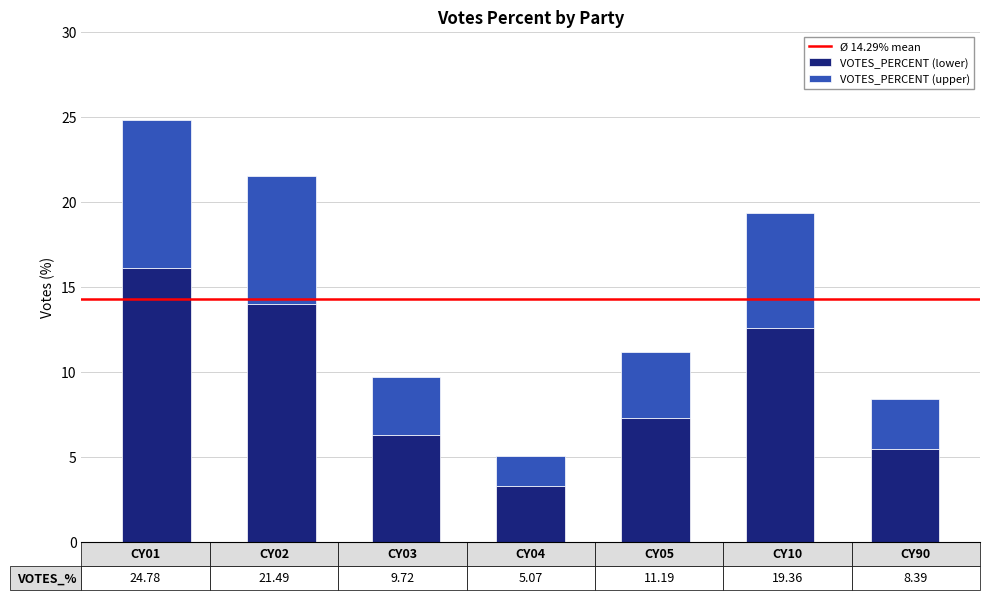

What is the difference between the maximum and second lowest values in the VOTES_PERCENT (lower) series?

10.7